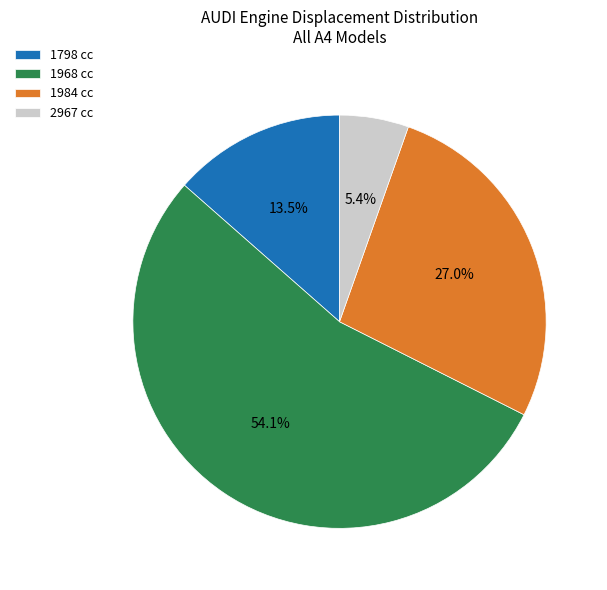

Do 1968 cc and 2967 cc together represent more than half of the pie?

Yes